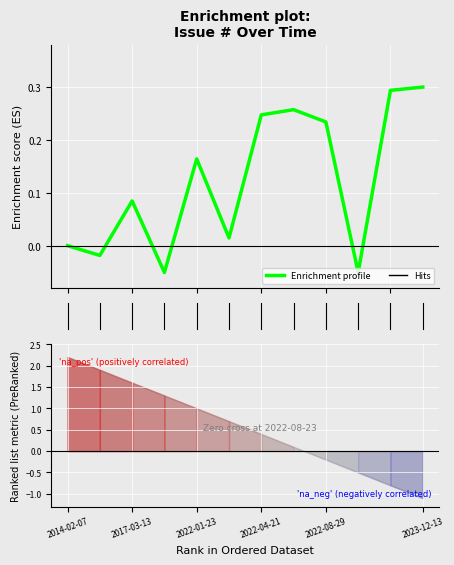

Is this an area chart (filled region under the line)?

No